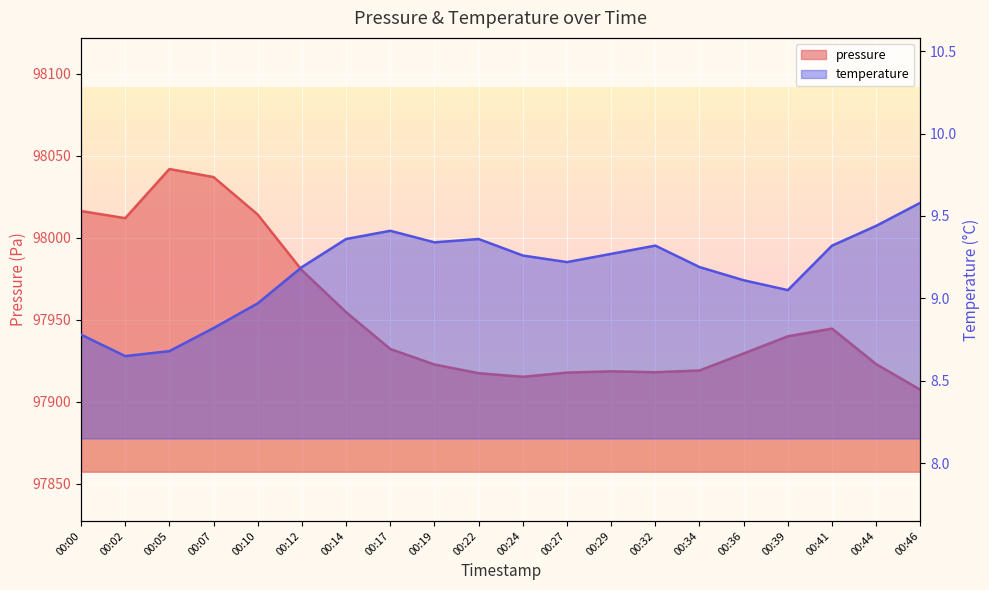

The pressure series shows 97922.8 at 00:19. True or false?

True